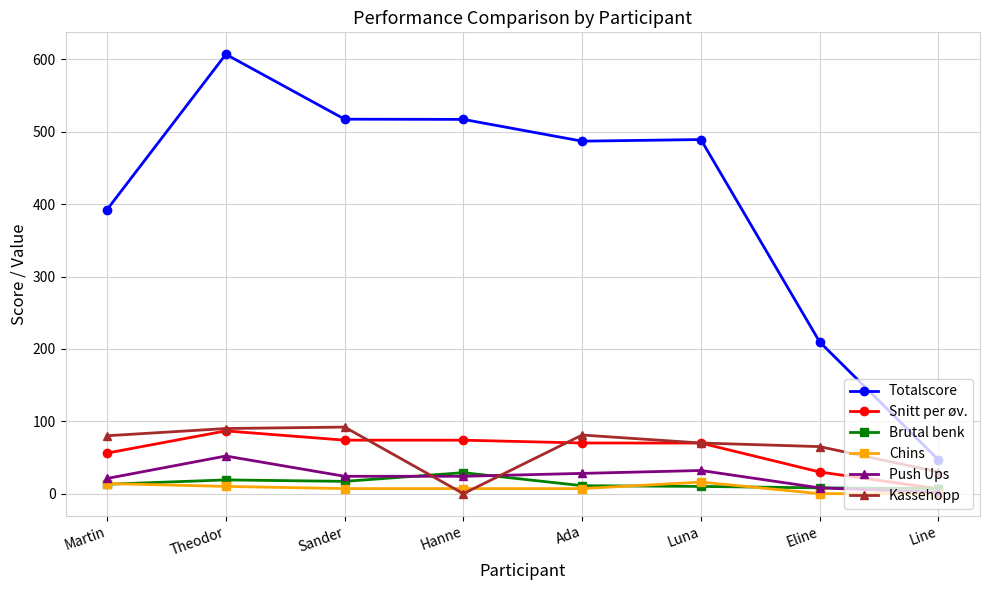

At which label does Push Ups reach its peak?

Theodor